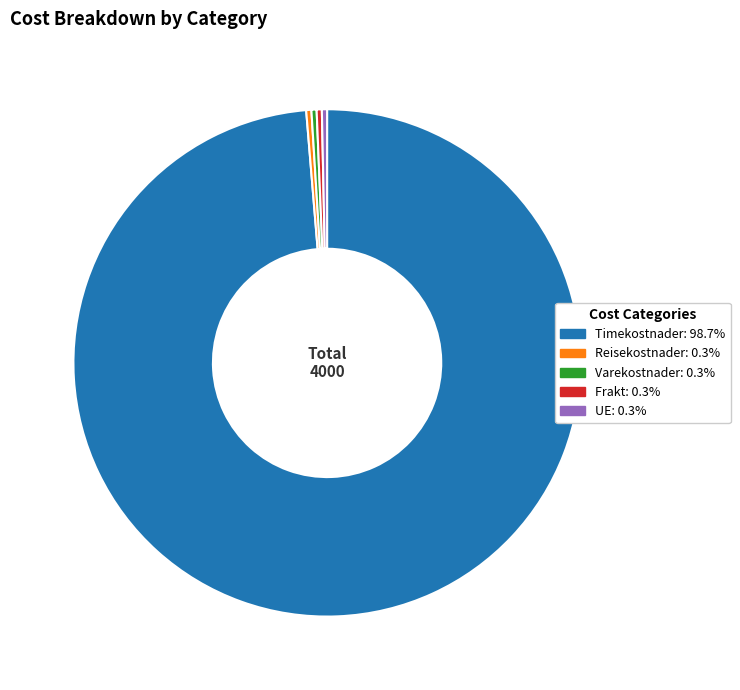

Is there any slice that represents more than half of the pie?

Yes